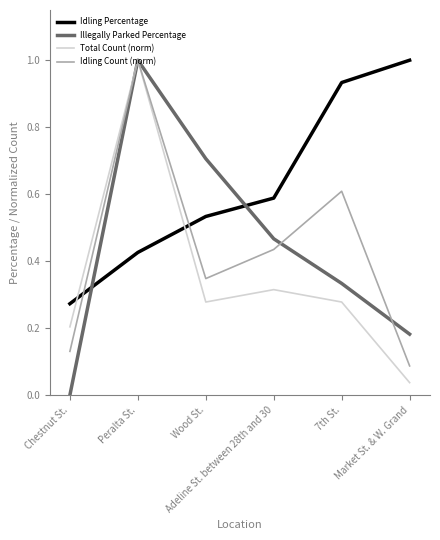

Which series has the largest total across all categories?

Idling Percentage